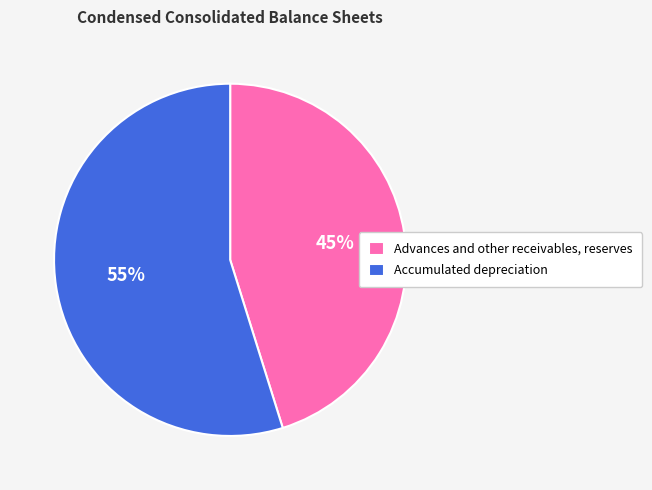

Is the sum of Accumulated depreciation and Advances and other receivables, reserves greater than half?

Yes